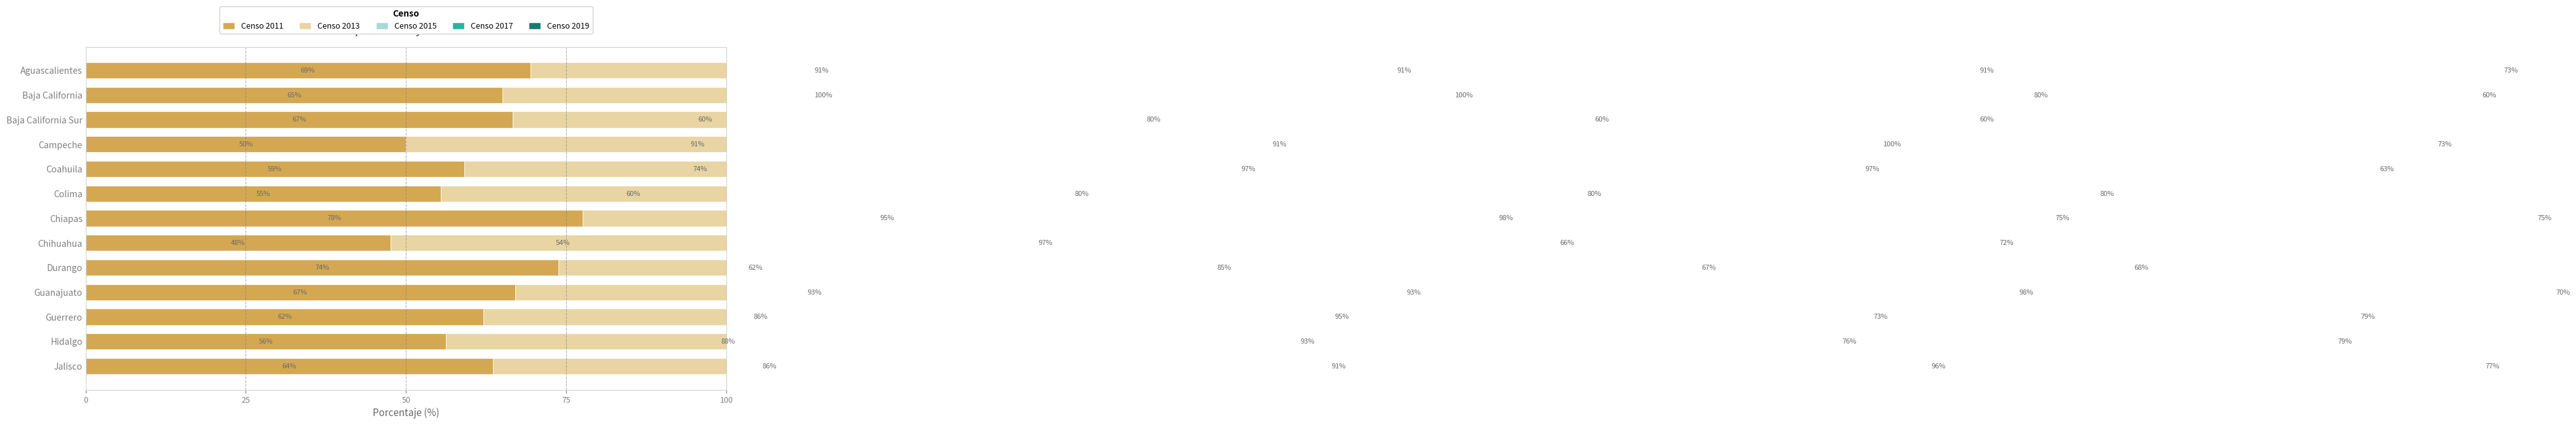

What is the minimum value for Censo 2019 Hombres %?

60.0